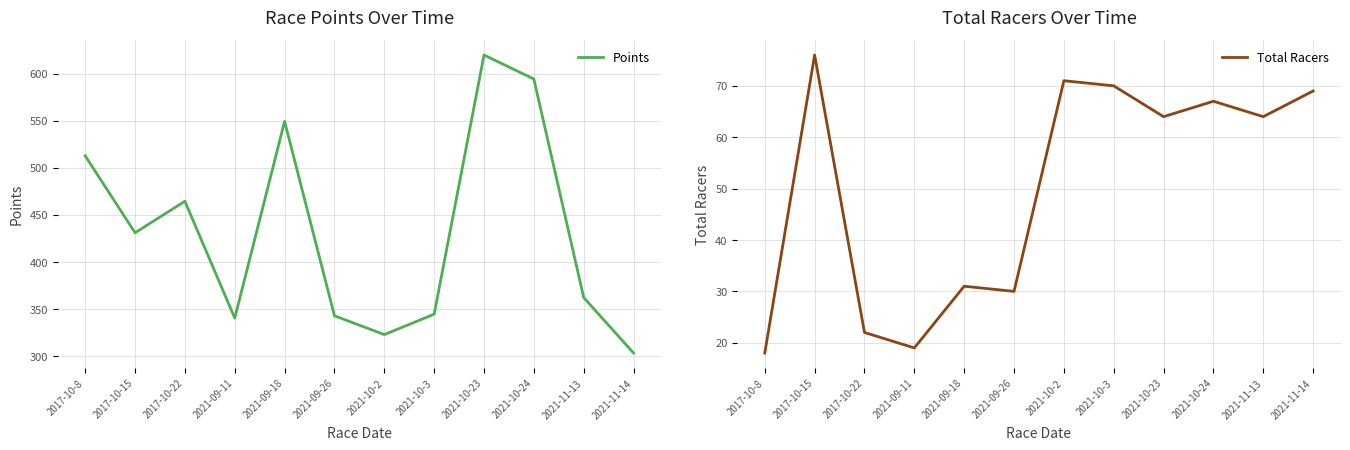

At which label does Total Racers first exceed 64?

2017-10-15